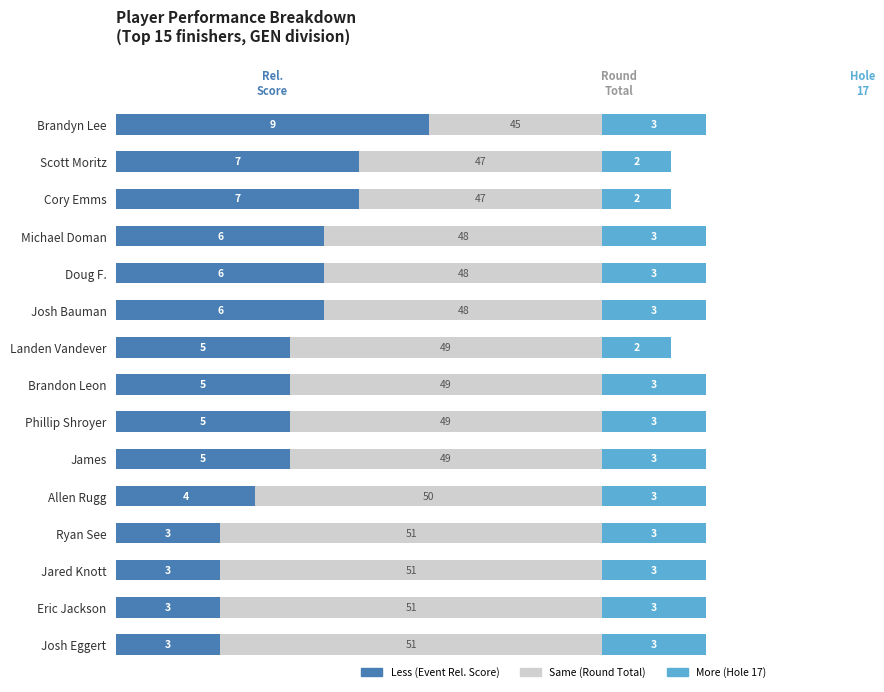

What is the total value across all series at Ryan See?

17